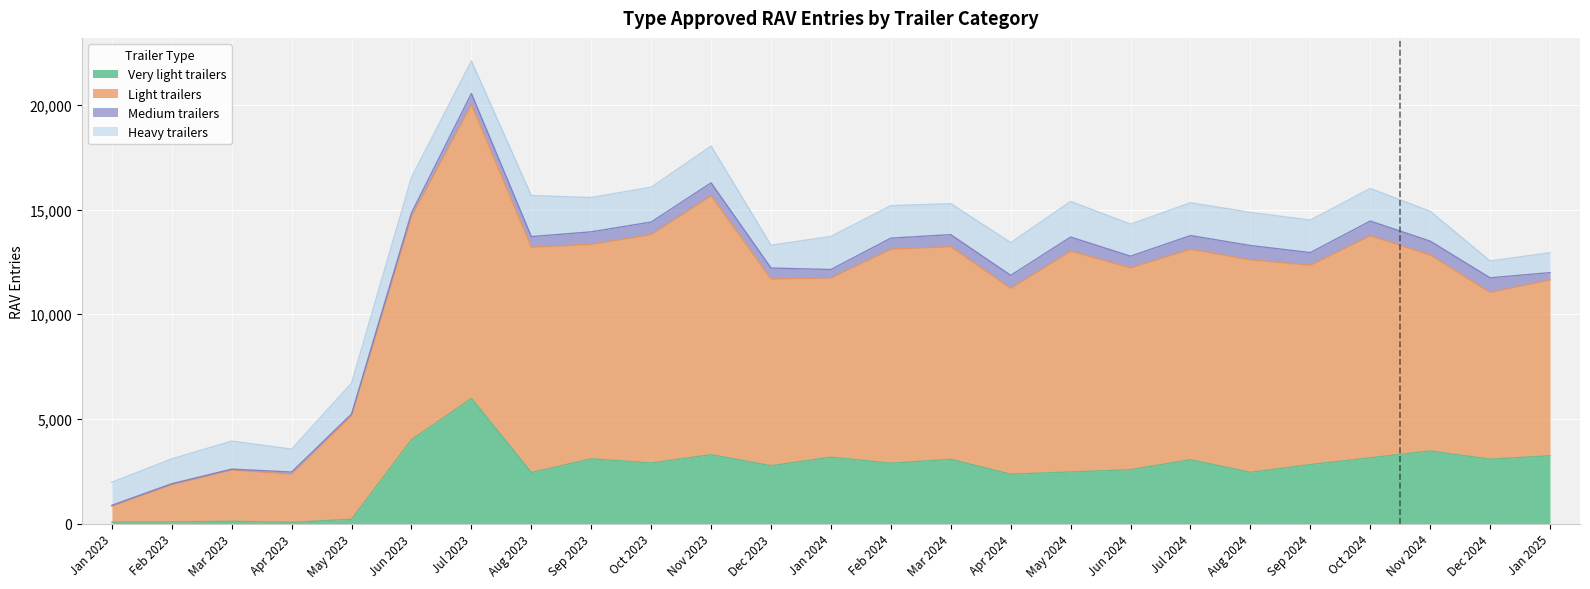

Which series changed the most between Aug 2023 and Nov 2023?

Light trailers